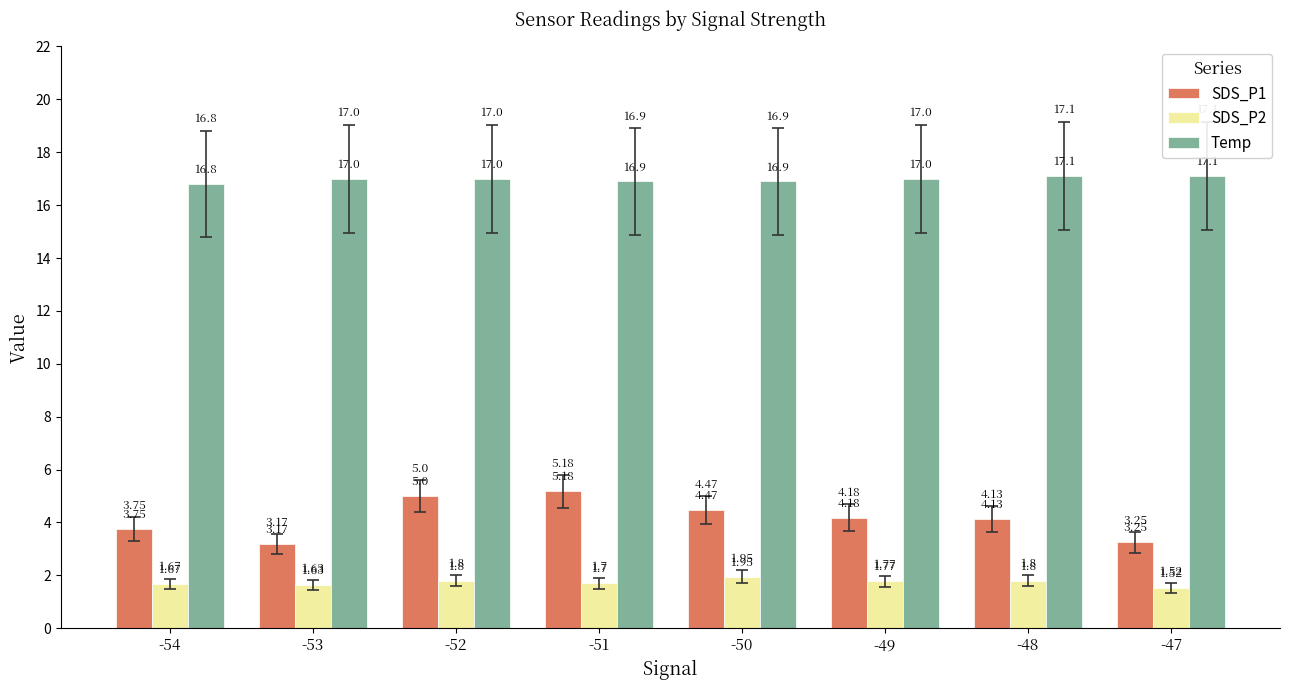

List the series in order of their overall mean, lowest first.

SDS_P2, SDS_P1, Temp